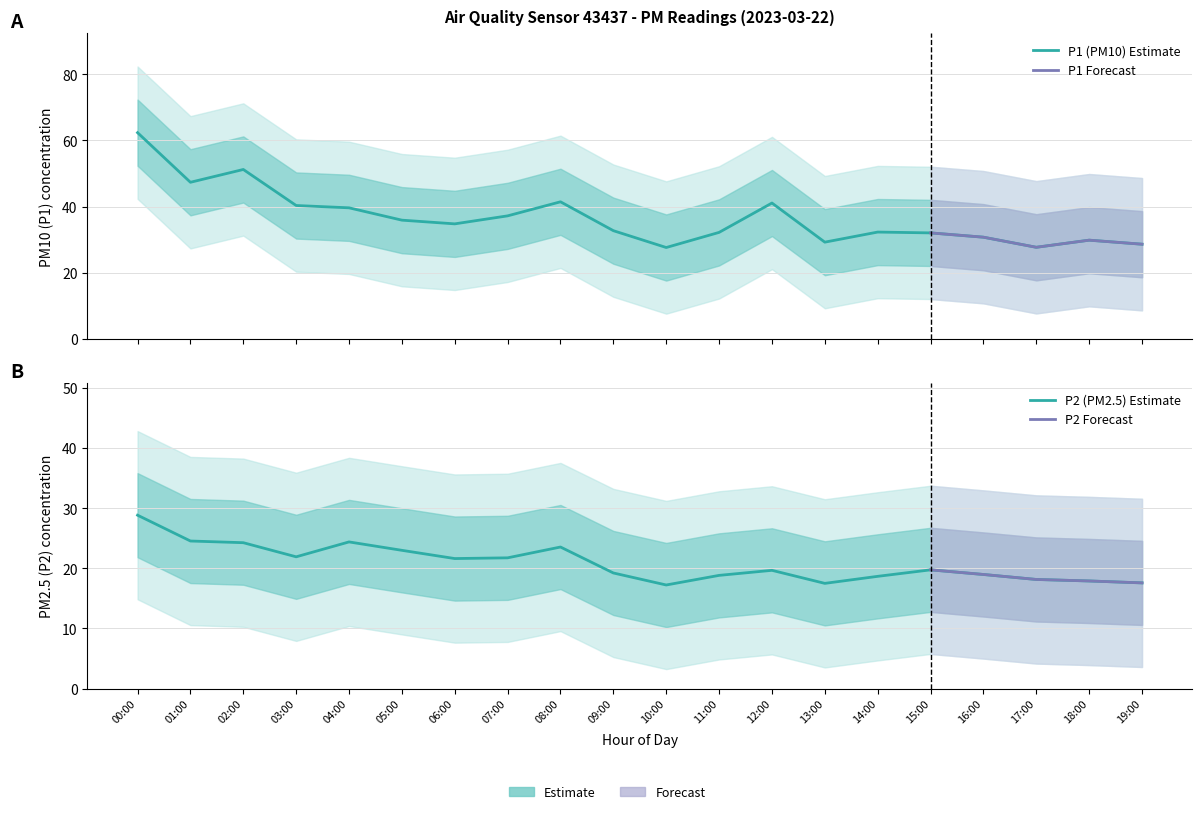

How many values in the P1 series are below 34?

10